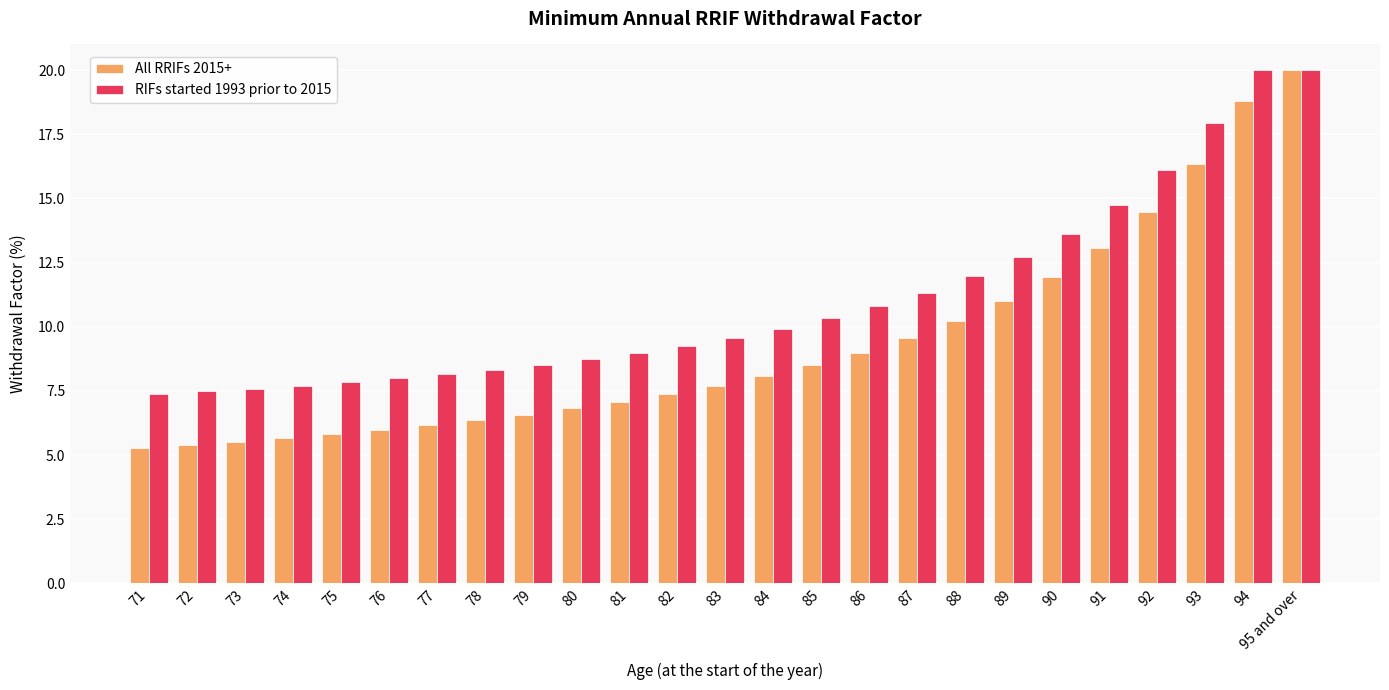

At 89, list the series in order from largest to smallest.

RIFs started 1993 prior to 2015, All RRIFs 2015+